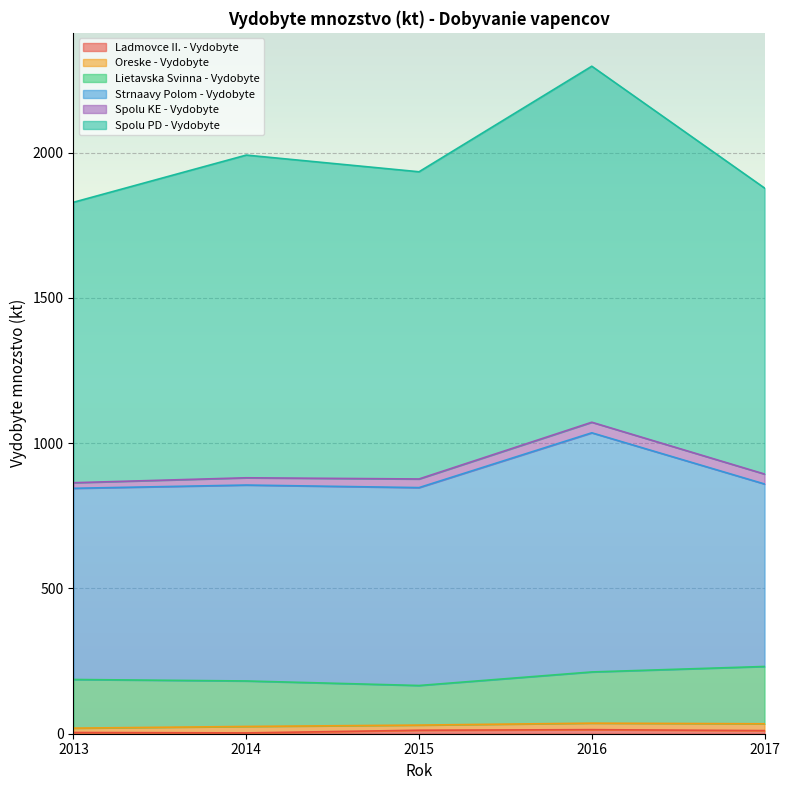

Which series has the largest total across all categories?

Spolu PD - Vydobyte